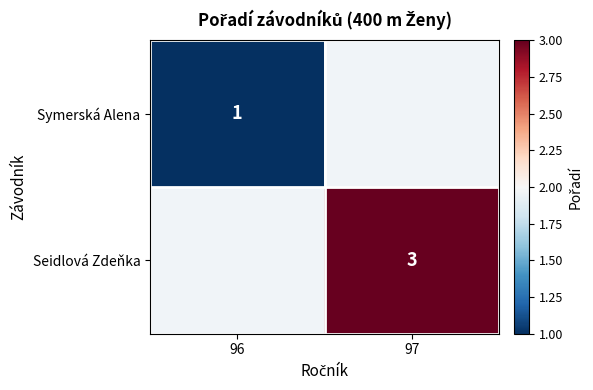

Is it true that Seidlová Zdeňka equals 5 at 97?

False